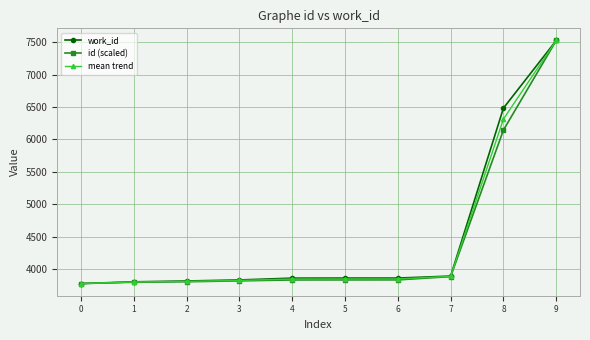

What is the total value across all series at 0?

11319.0